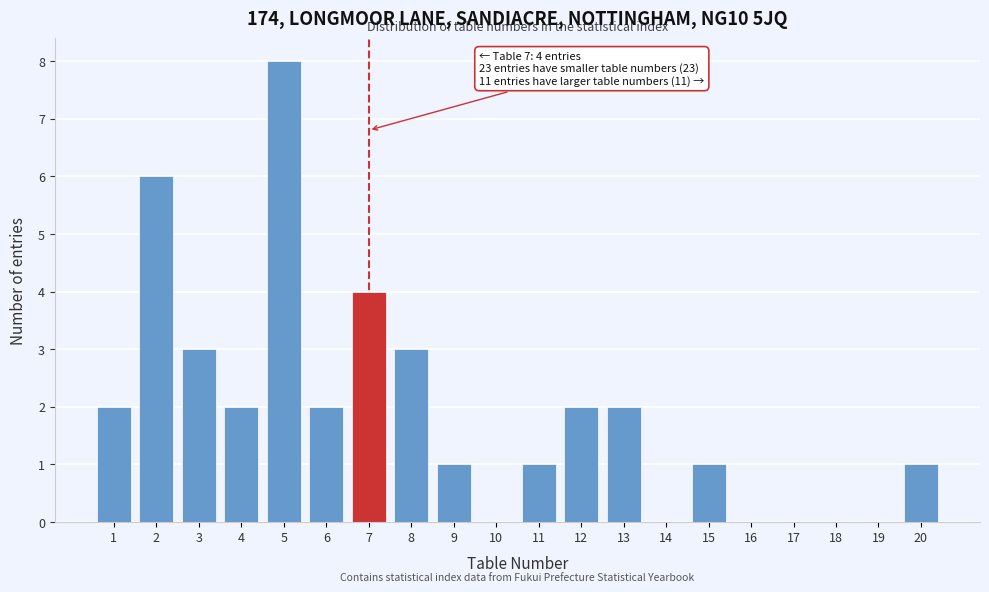

Reading right to left, what are all the values shown in this chart?

20=1	19=0	18=0	17=0	16=0	15=1	14=0	13=2	12=2	11=1	10=0	9=1	8=3	7=4	6=2	5=8	4=2	3=3	2=6	1=2